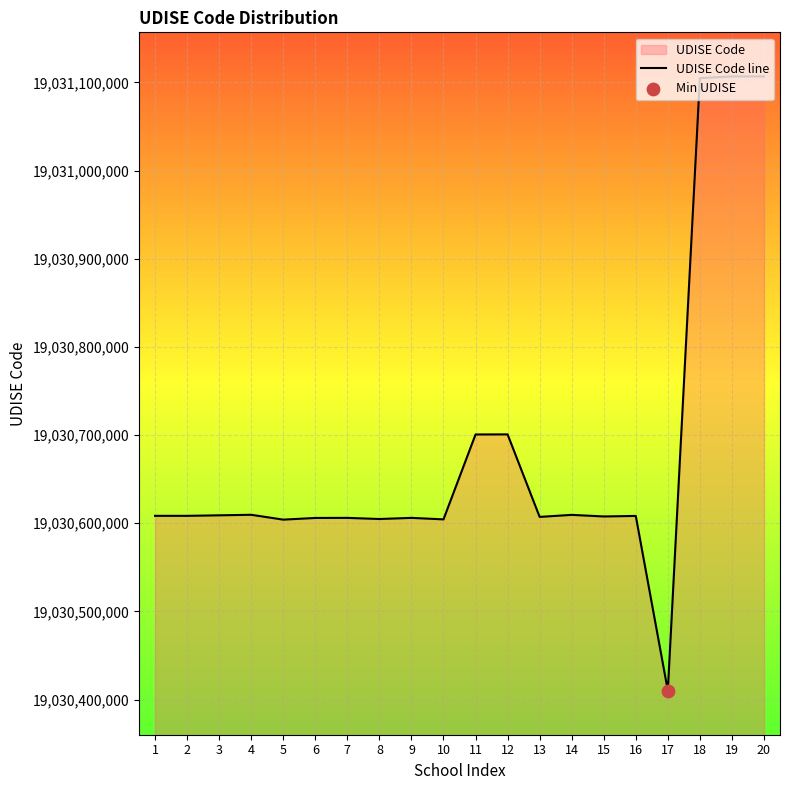

What is the change in value from 5 to 11?

+96600